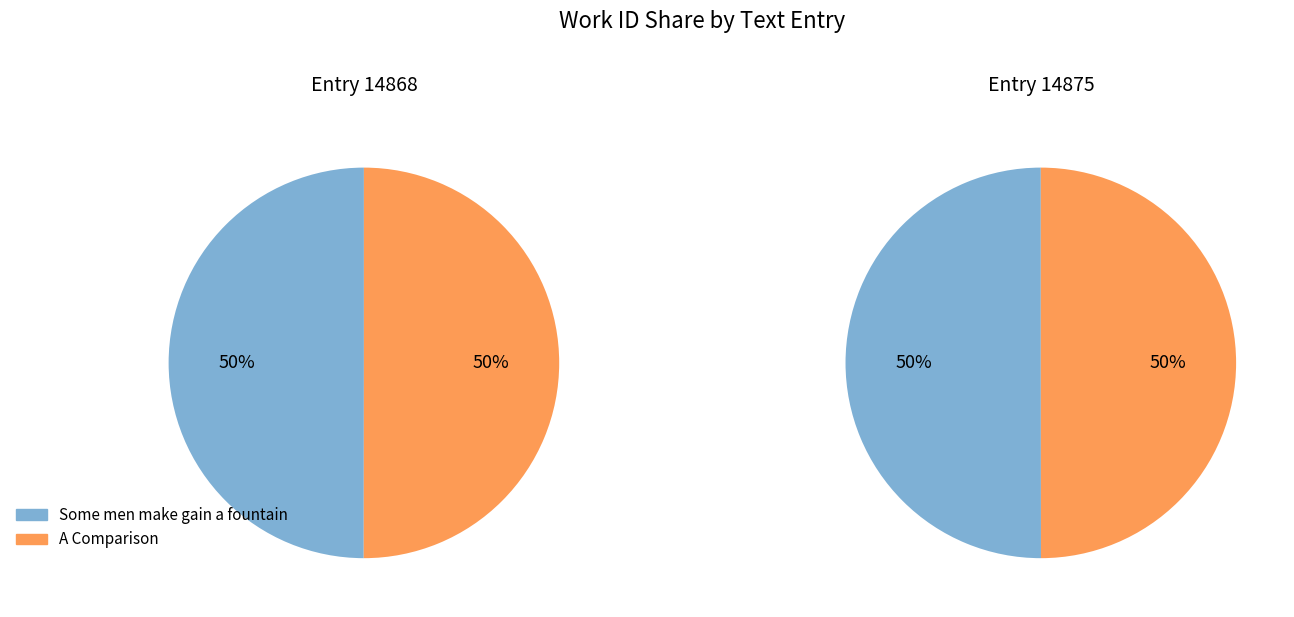

Count the number of slices in the pie.

2